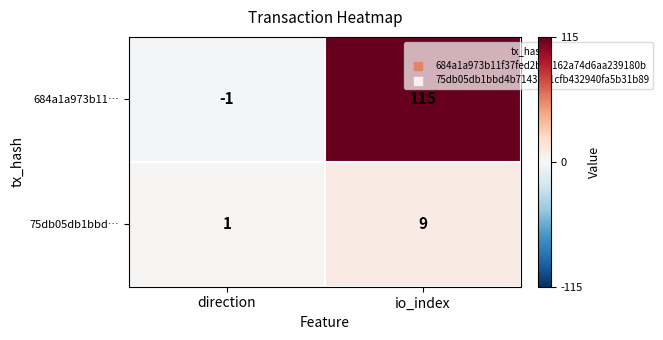

What is the approximate value of 684a1a973b11… at io_index, to the nearest 50?

100